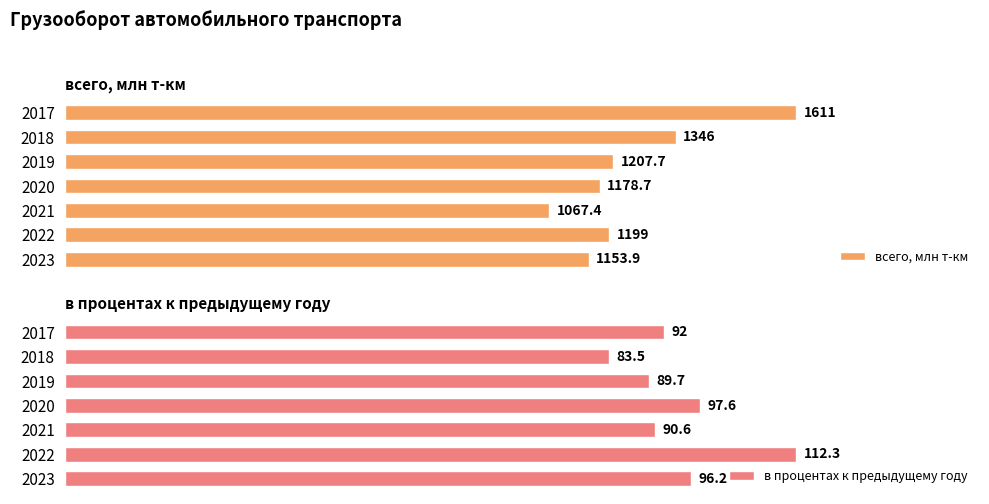

Reading left to right, transcribe all the data shown in this chart.

всего, млн т-км: 1611.0	1346.0	1207.7	1178.7	1067.4	1199.0	1153.9
в процентах к предыдущему году: 92.0	83.5	89.7	97.6	90.6	112.3	96.2